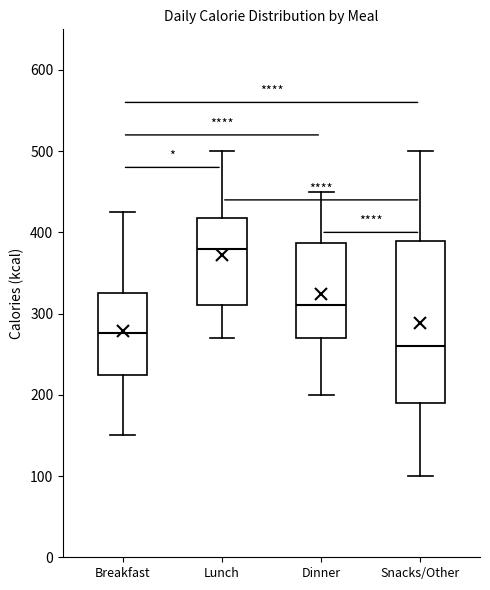

Reading left to right, read every box against the y-axis: the position of its median line, the range the box covers, and the ends of its whiskers. The values are not printed on the chart, so give them approximately, as read against the axis.

Breakfast: median 280, box 230 to 330, whiskers 150 to 430
Lunch: median 380, box 310 to 420, whiskers 270 to 500
Dinner: median 310, box 270 to 390, whiskers 200 to 450
Snacks/Other: median 260, box 190 to 390, whiskers 100 to 500